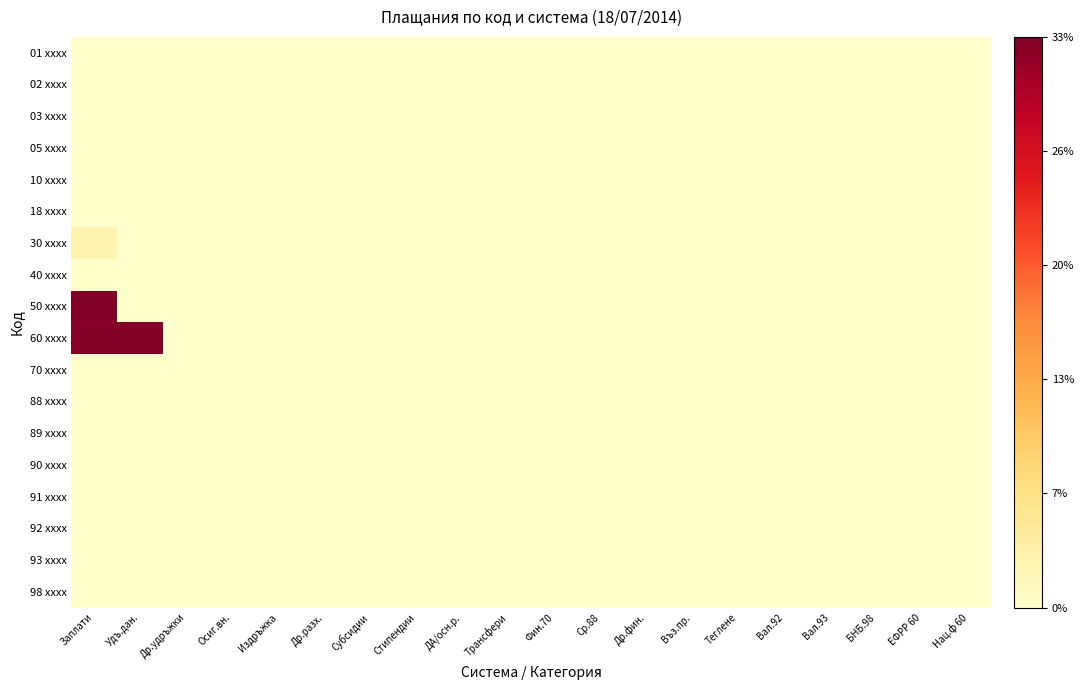

What is the maximum value shown in the chart?

32.7